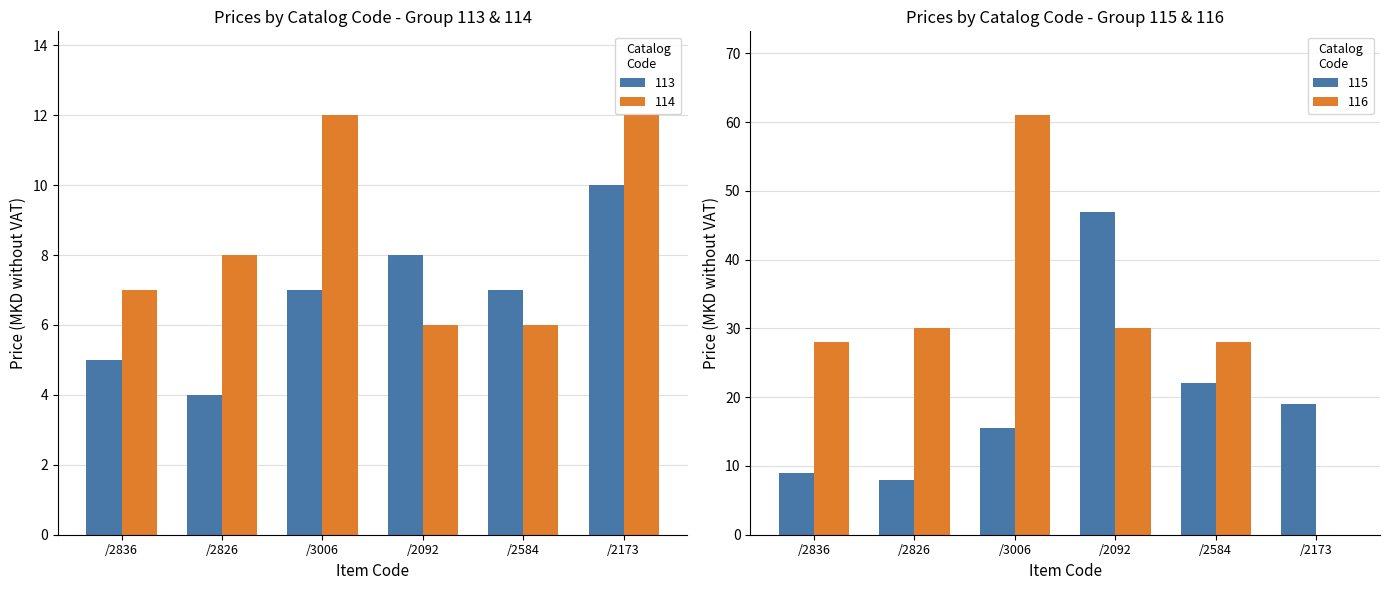

At which label does 116 reach its peak?

/3006